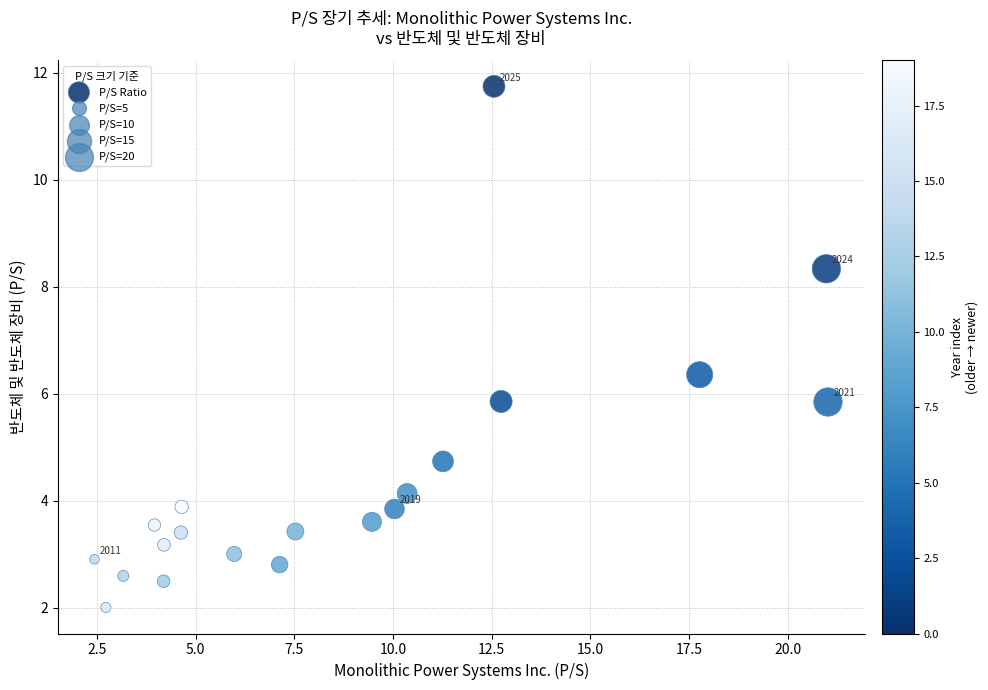

What is the range of X values (max minus min)?

18.6